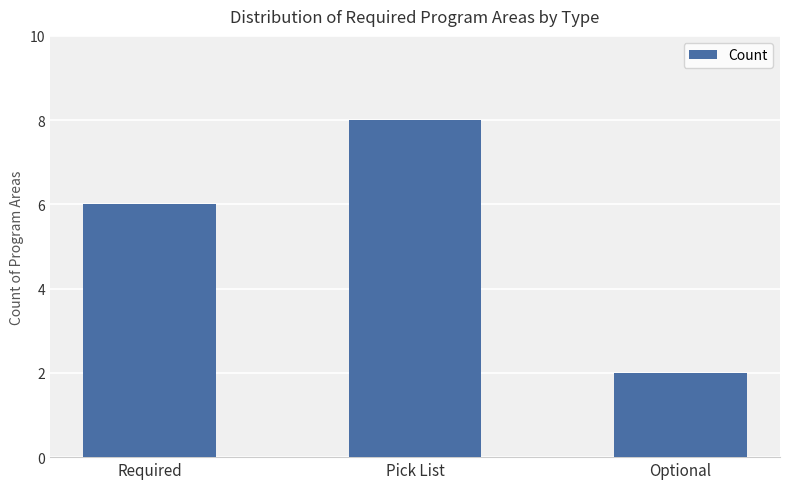

Is it true that the value at Optional is 3?

False